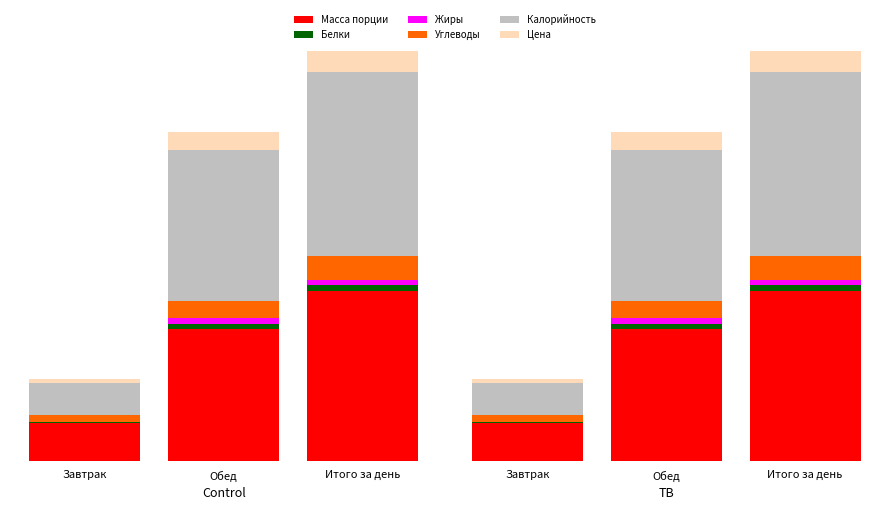

What position from the left is Завтрак?

1